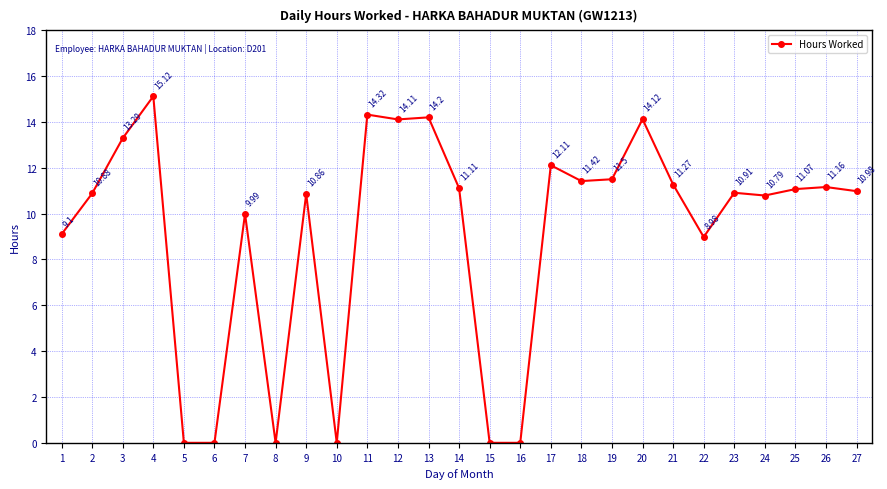

What is the difference between the second highest and second lowest values?

14.3